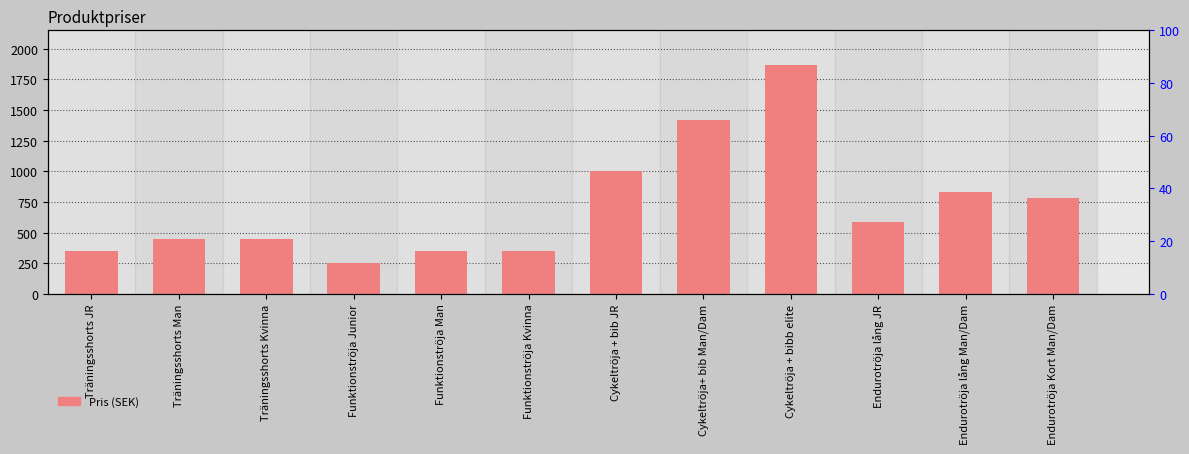

How many bars are there in total?

12